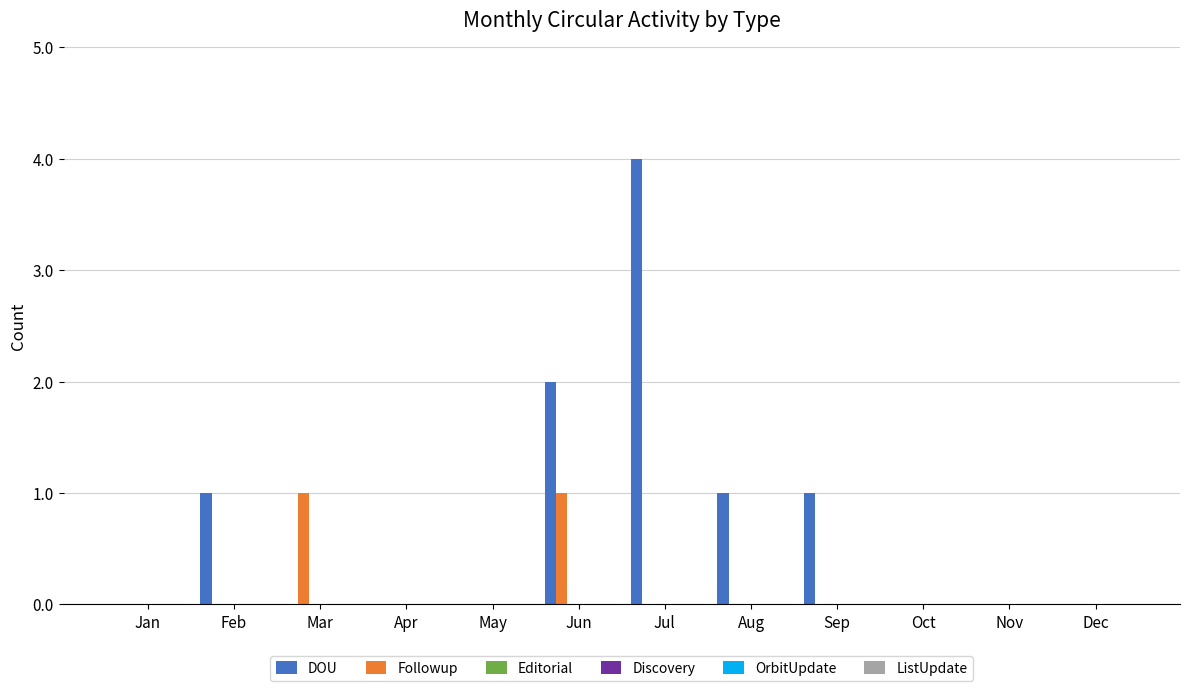

What is the maximum value shown in the chart?

4